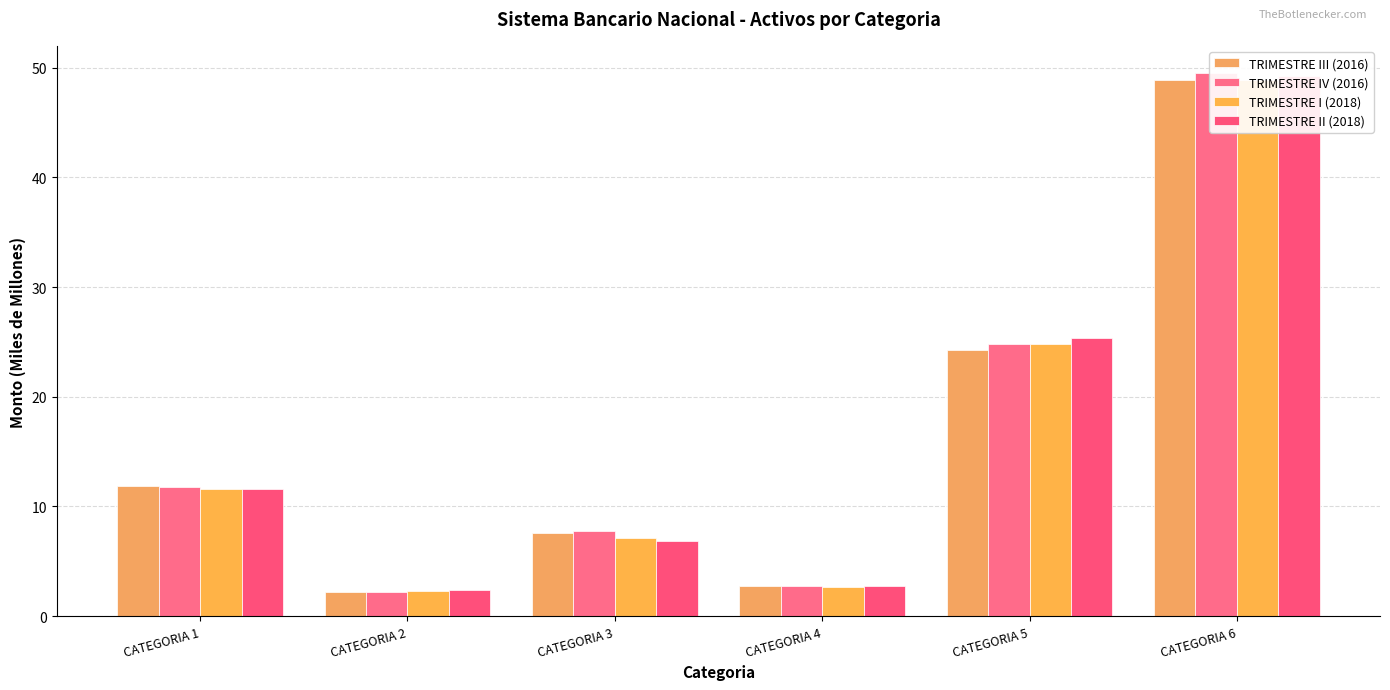

What is the value of the TRIMESTRE I (2018) bar at the 6th from the left?

48.9